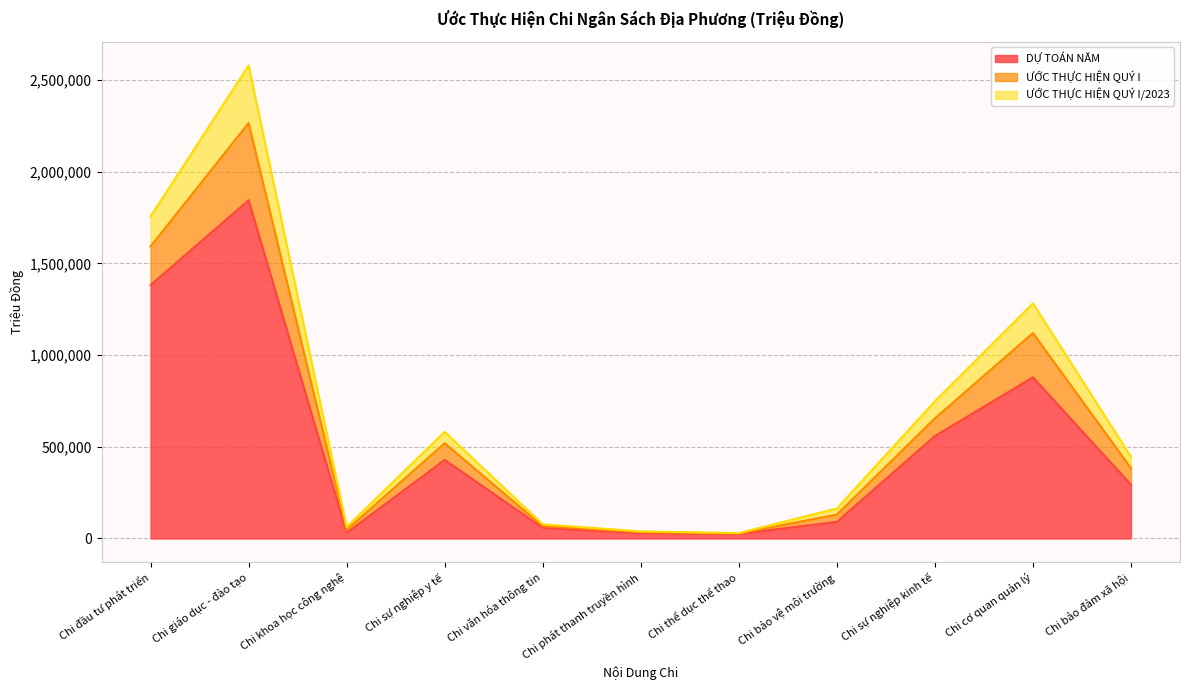

How many data points in ƯỚC THỰC HIỆN QUÝ I/2023 are less than 445257?

5